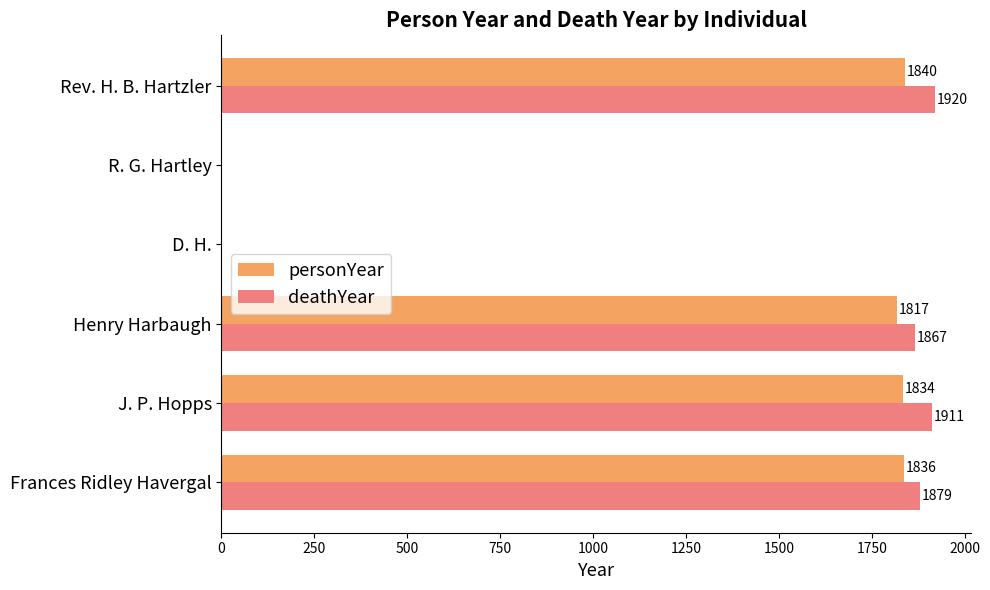

Between D. H. and Rev. H. B. Hartzler, which series saw the biggest shift?

deathYear